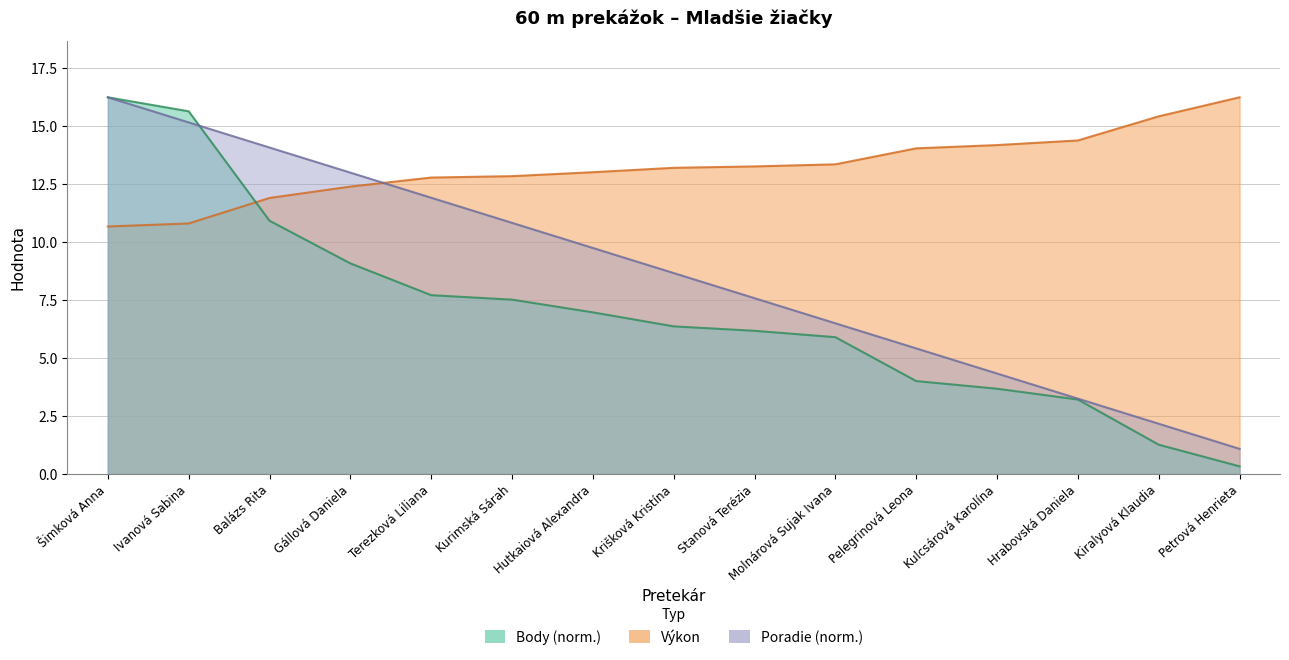

Between Gállová Daniela and Hrabovská Daniela, which series saw the biggest shift?

Poradie (sourhn.)